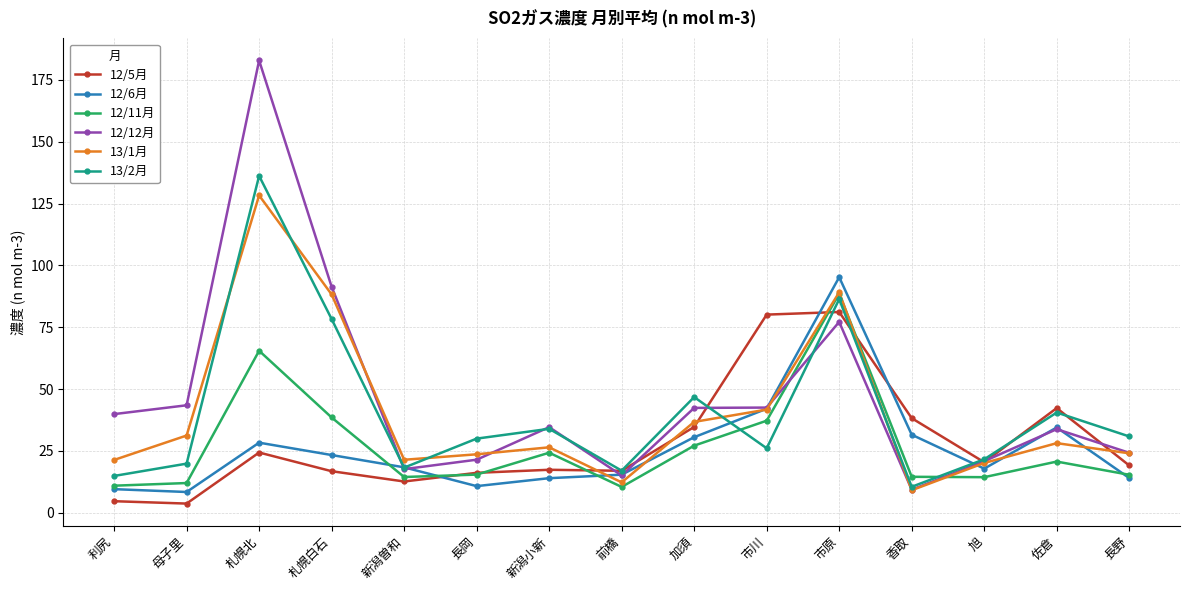

At which category is the sum across all series the highest?

札幌北